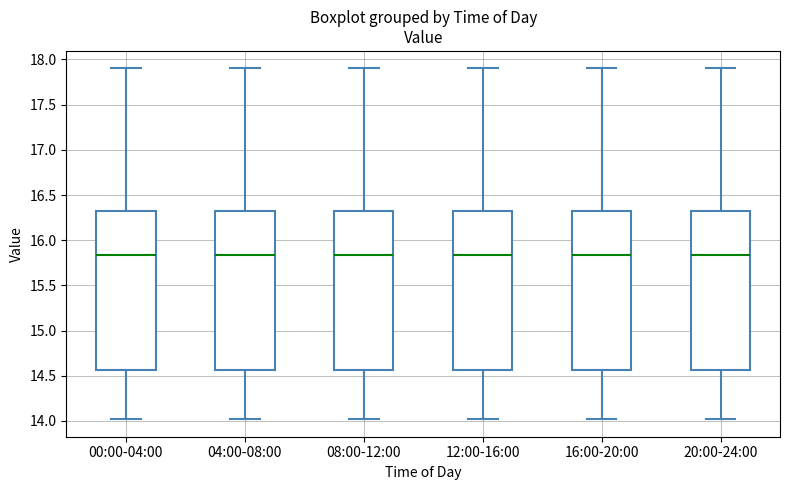

Reading left to right, read every box against the y-axis: the position of its median line, the range the box covers, and the ends of its whiskers. The values are not printed on the chart, so give them approximately, as read against the axis.

00:00-04:00: median 15.85, box 14.55 to 16.30, whiskers 14.00 to 17.90
04:00-08:00: median 15.85, box 14.55 to 16.30, whiskers 14.00 to 17.90
08:00-12:00: median 15.85, box 14.55 to 16.30, whiskers 14.00 to 17.90
12:00-16:00: median 15.85, box 14.55 to 16.30, whiskers 14.00 to 17.90
16:00-20:00: median 15.85, box 14.55 to 16.30, whiskers 14.00 to 17.90
20:00-24:00: median 15.85, box 14.55 to 16.30, whiskers 14.00 to 17.90